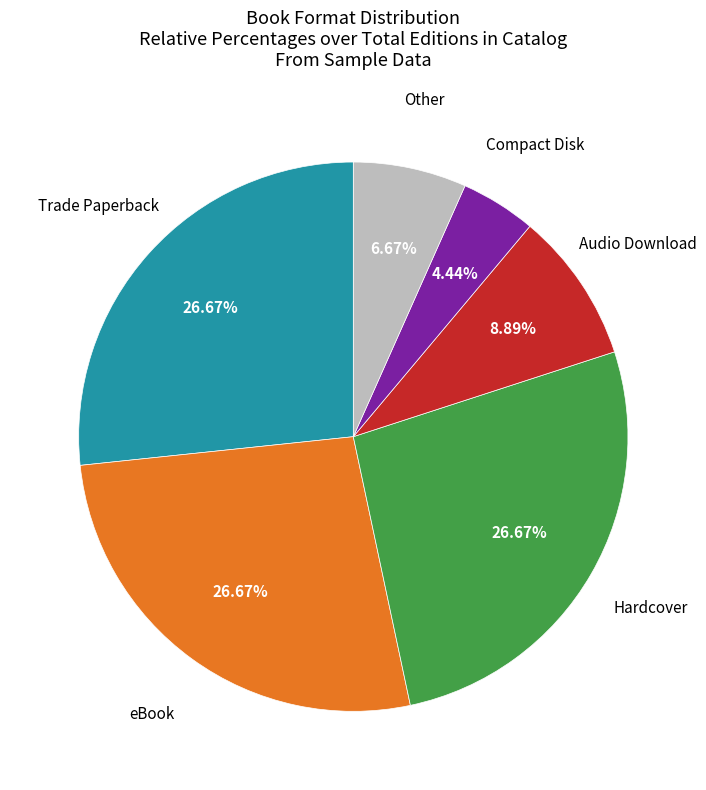

Does any single category account for the majority?

No